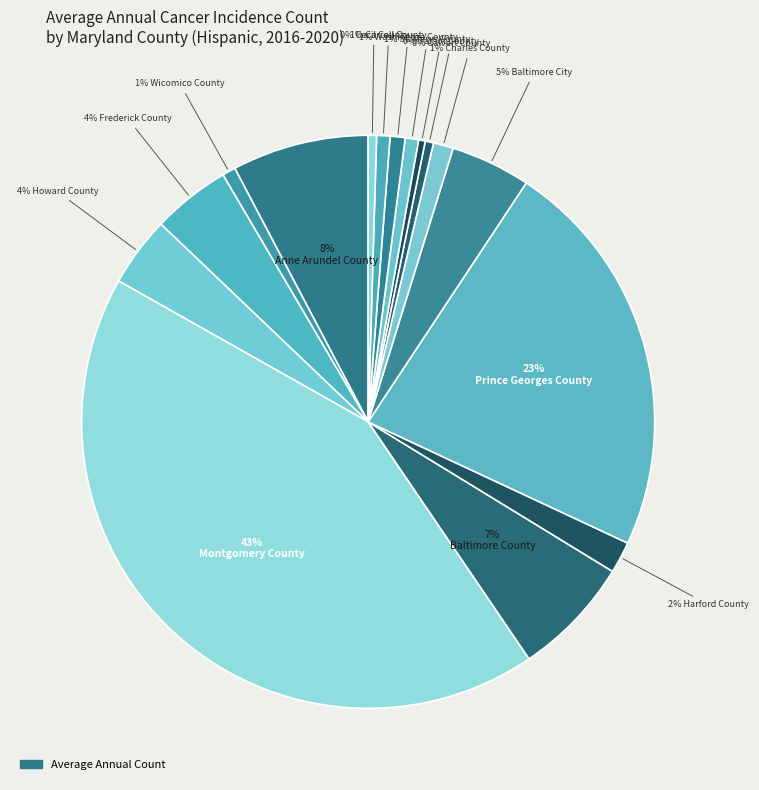

What is the largest slice in the pie chart?

Montgomery County